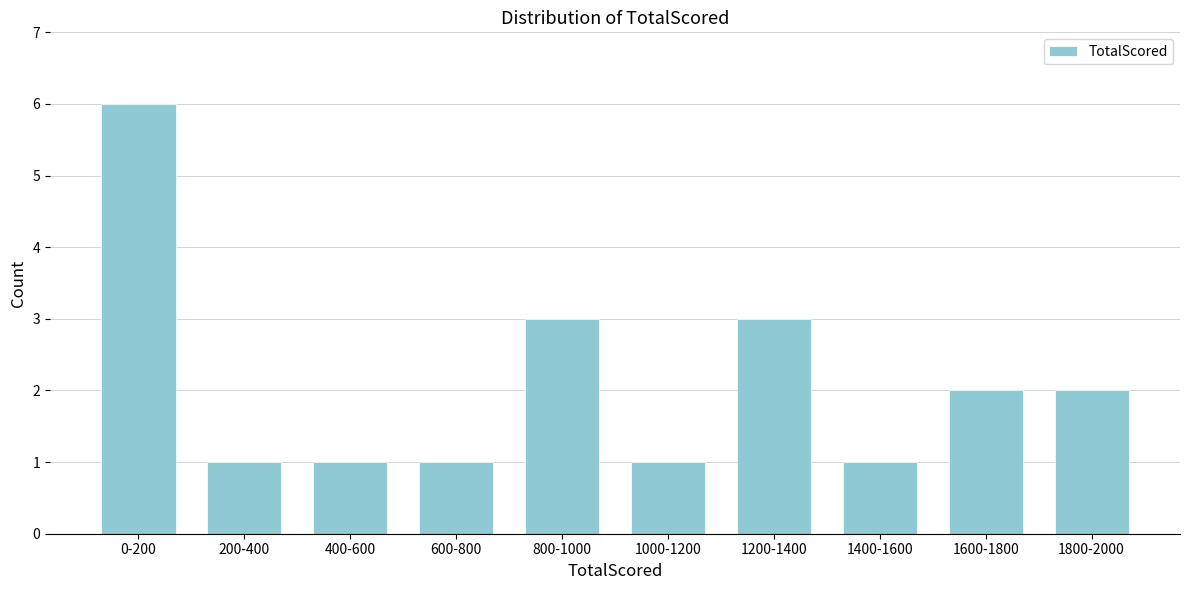

Reading right to left, extract all data points from this chart.

1800-2000=2	1600-1800=2	1400-1600=1	1200-1400=3	1000-1200=1	800-1000=3	600-800=1	400-600=1	200-400=1	0-200=6